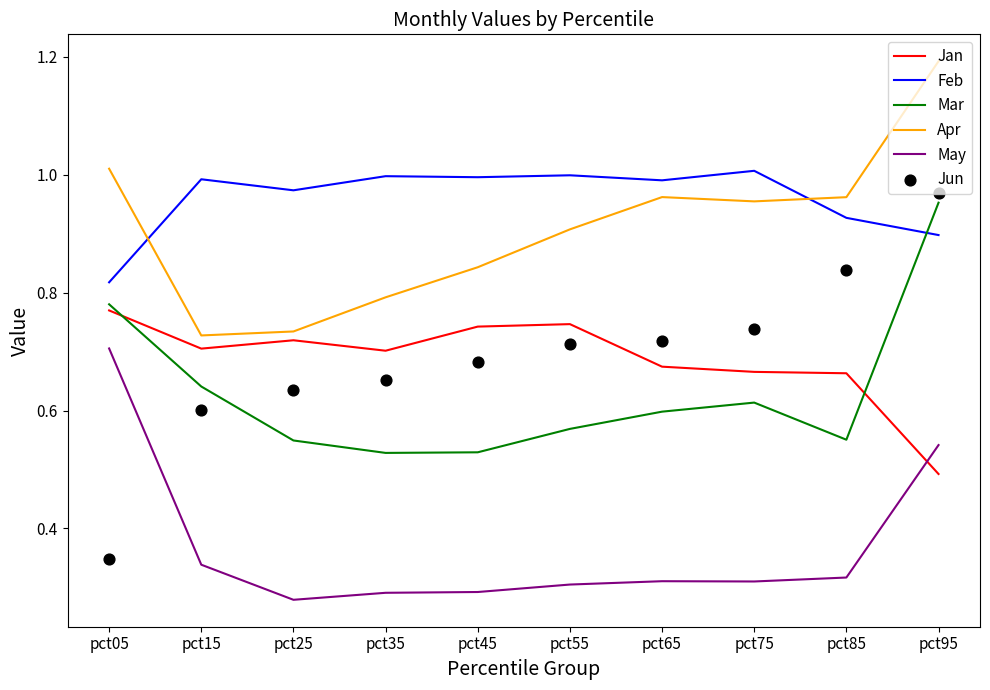

Which series contains the lowest Y value?

May